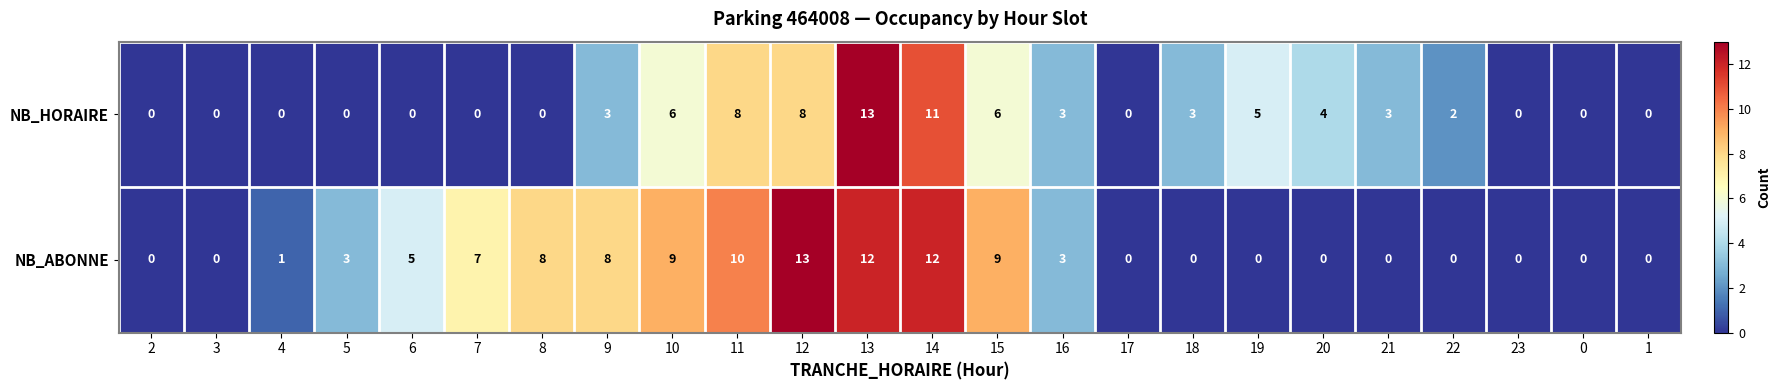

Is it true that NB_ABONNE equals 0 at 21?

True